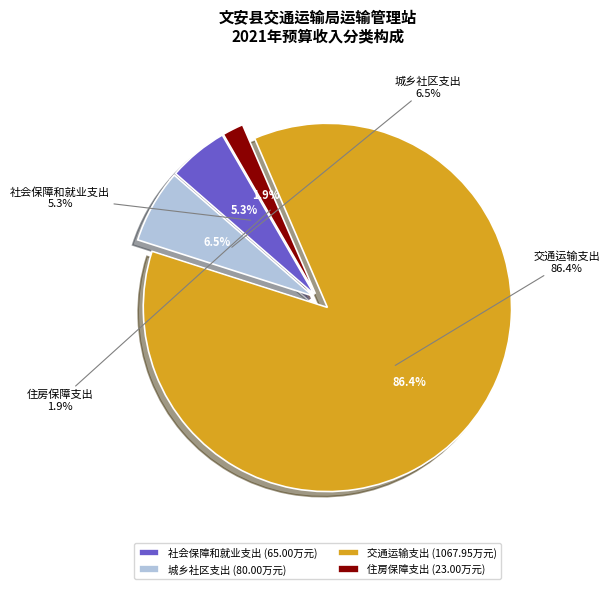

Is the sum of 社会保障和就业支出 and 城乡社区支出 greater than half?

No